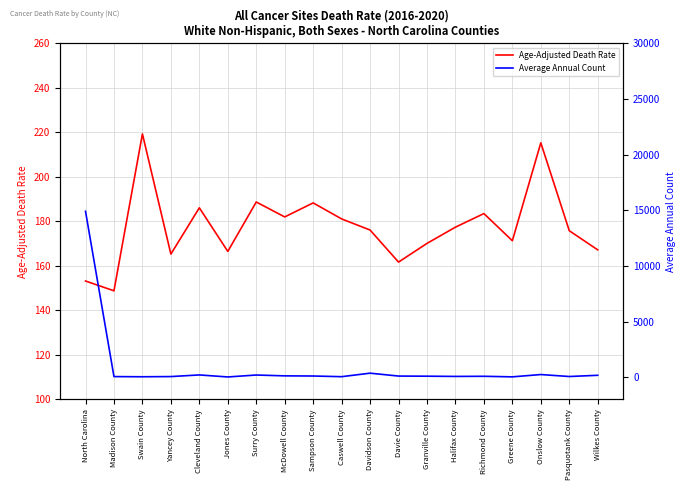

True or false: Age-Adjusted Death Rate and Average Annual Count intersect in this chart.

True